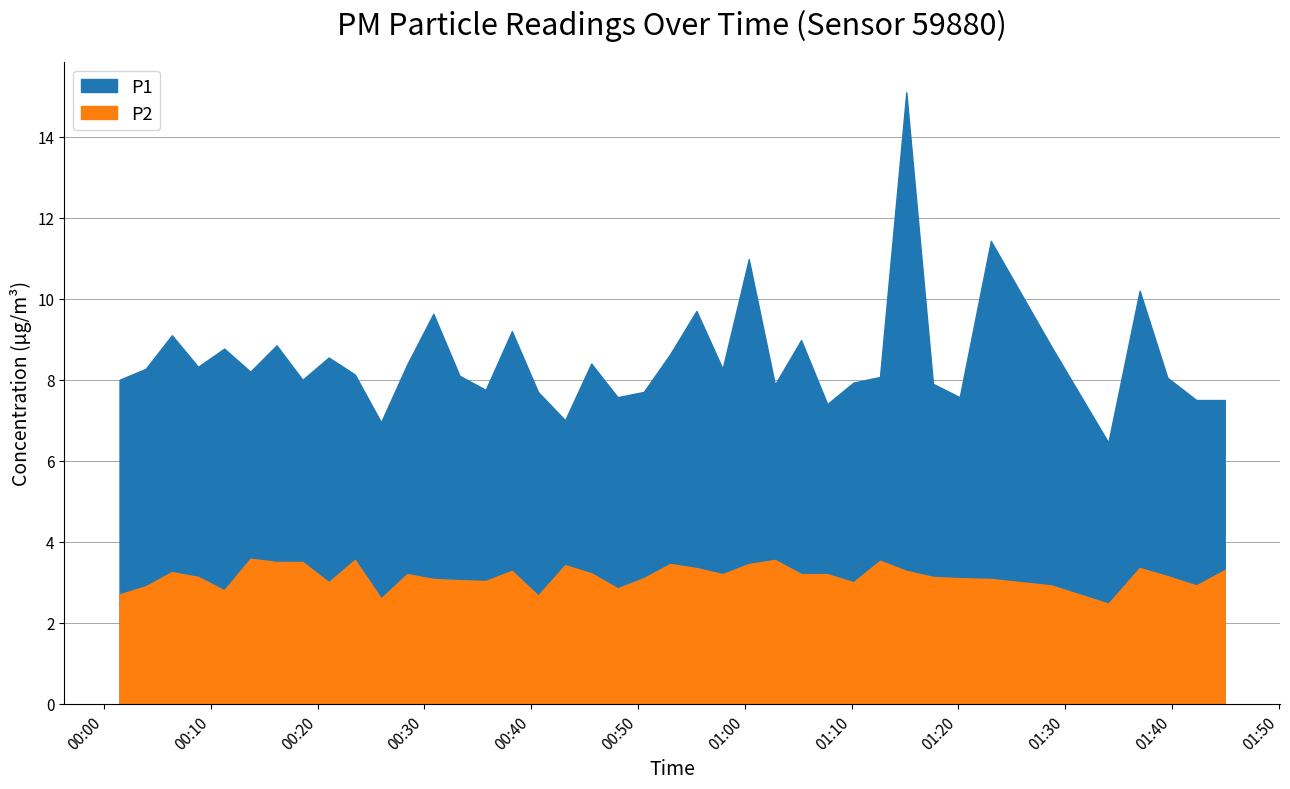

What is the total value across all series at 00:30?

12.7